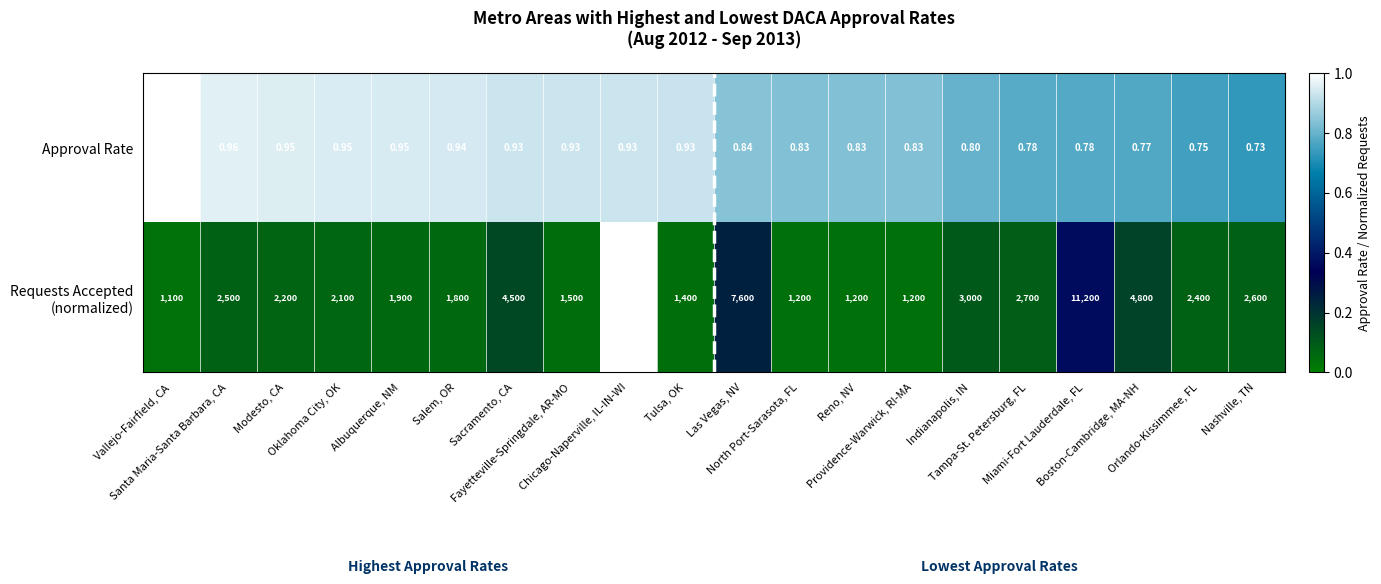

How many categories are shown in the chart?

20